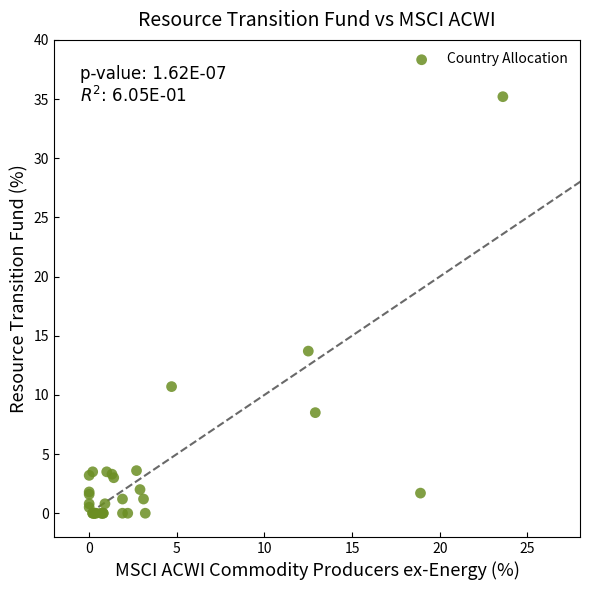

What Y value in the scatter plot is closest to 17?

13.7